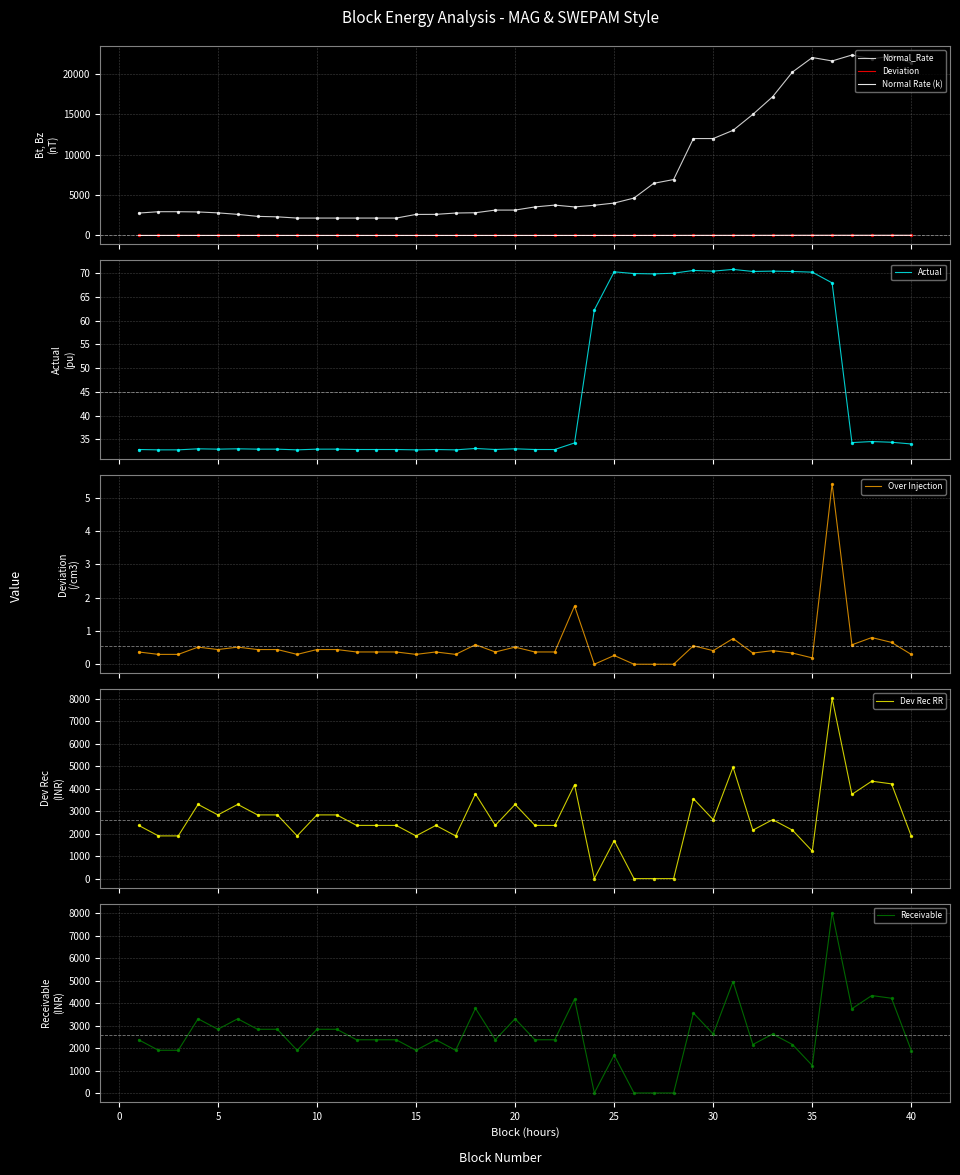

Which series reaches the minimum Y coordinate?

Deviation